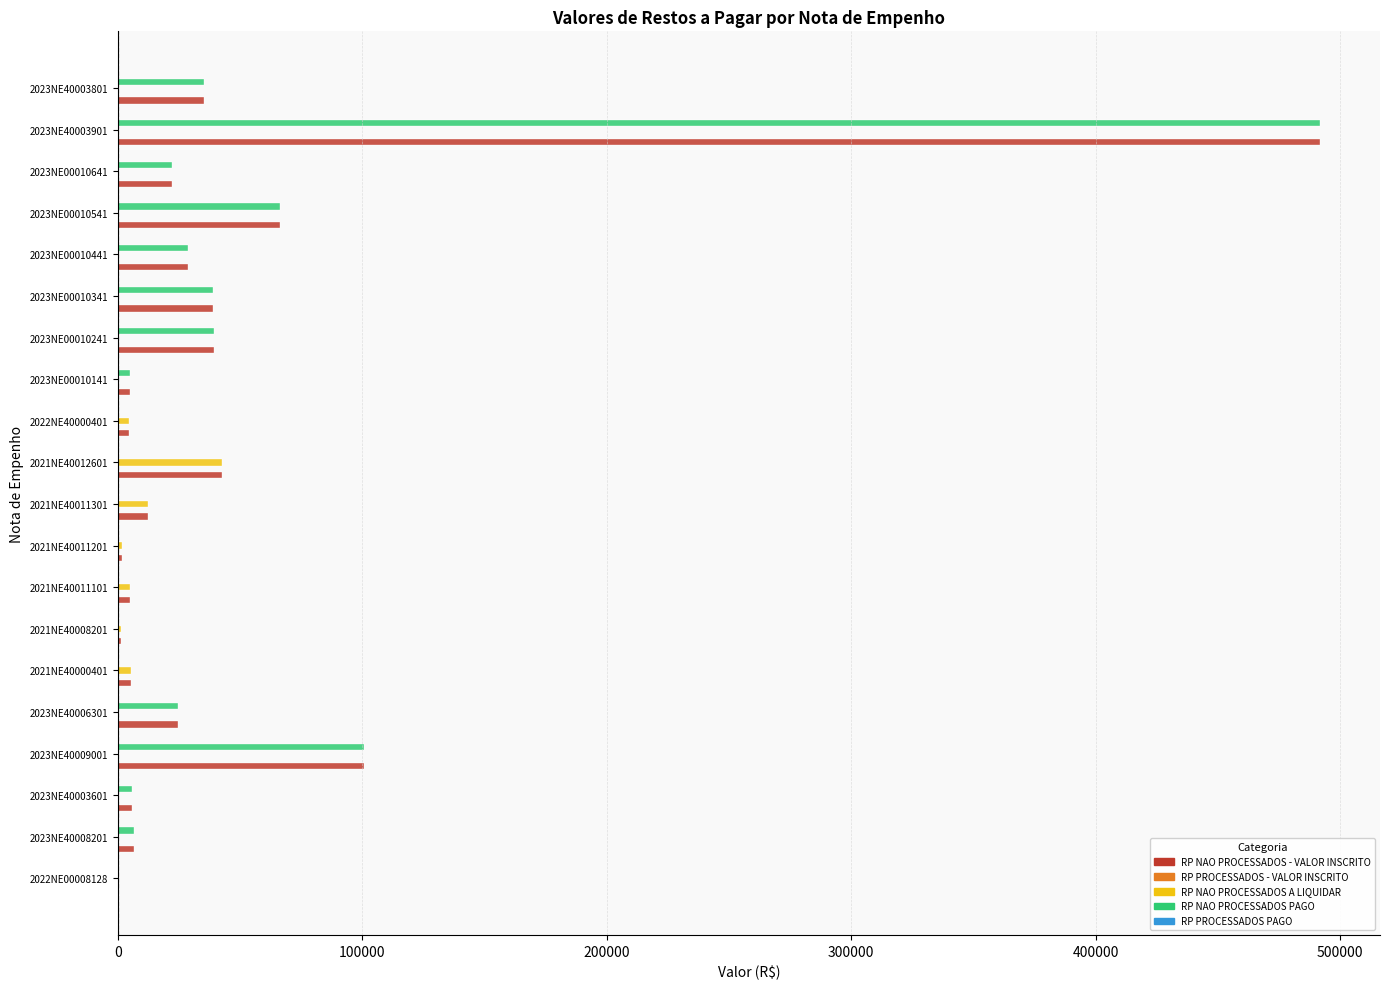

What is the sum of the RP NAO PROCESSADOS - VALOR INSCRITO values at 2023NE00010441 and 2021NE40011301?

40989.4